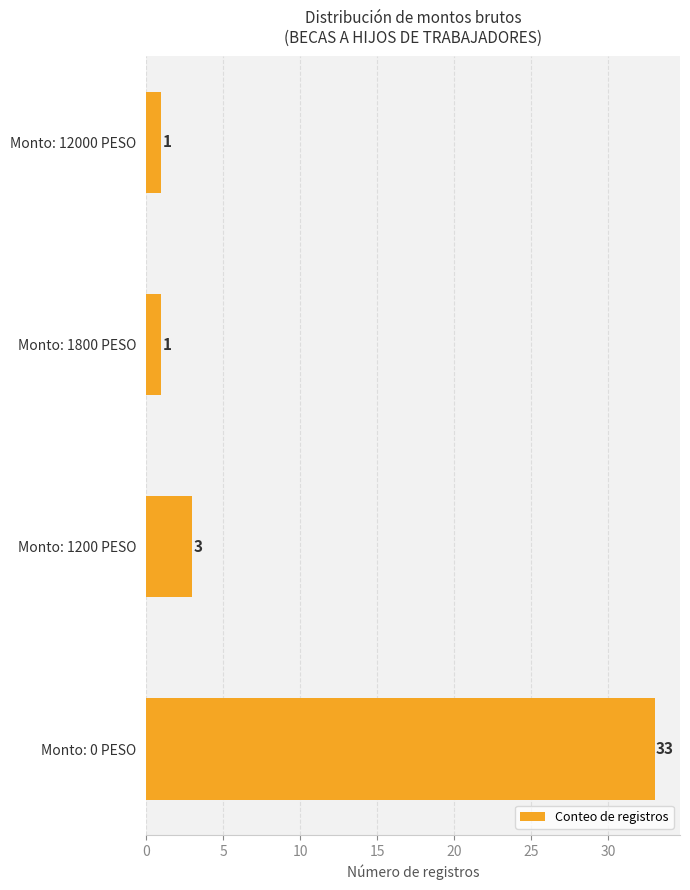

Is it true that the value at Monto: 0 PESO is 33?

True